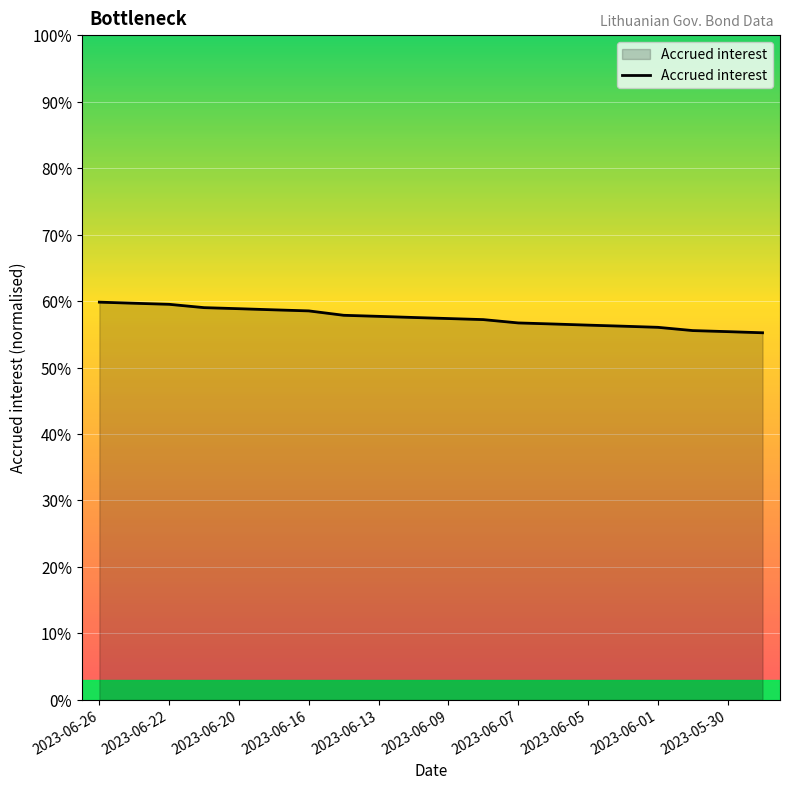

Is this an area chart (filled region under the line)?

Yes